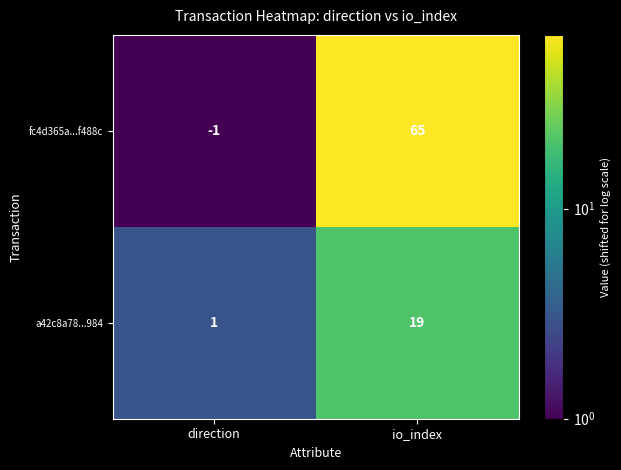

True or false: a42c8a78...984 has a value of 19 at io_index.

True